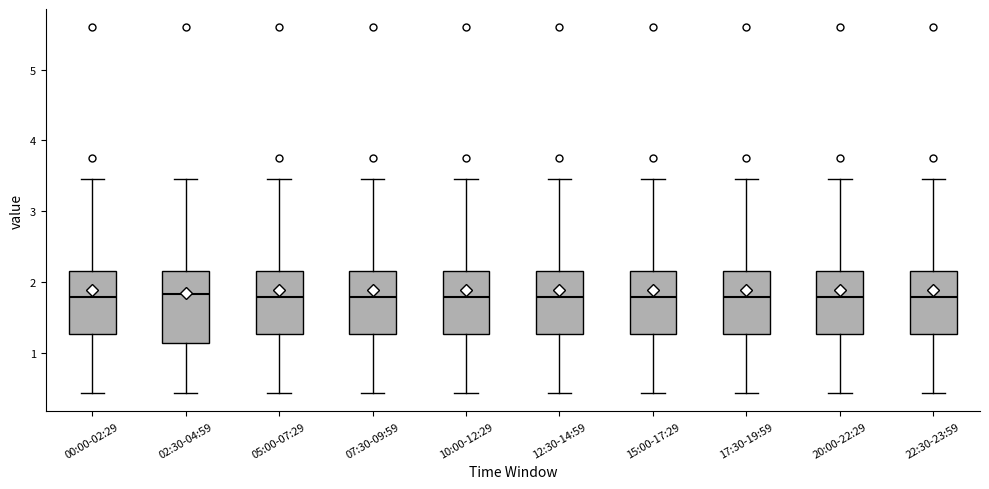

Where is the upper edge of the box for 20:00-22:29 on the y-axis? The values are not printed on the chart, so give them approximately, as read against the axis.

2.2